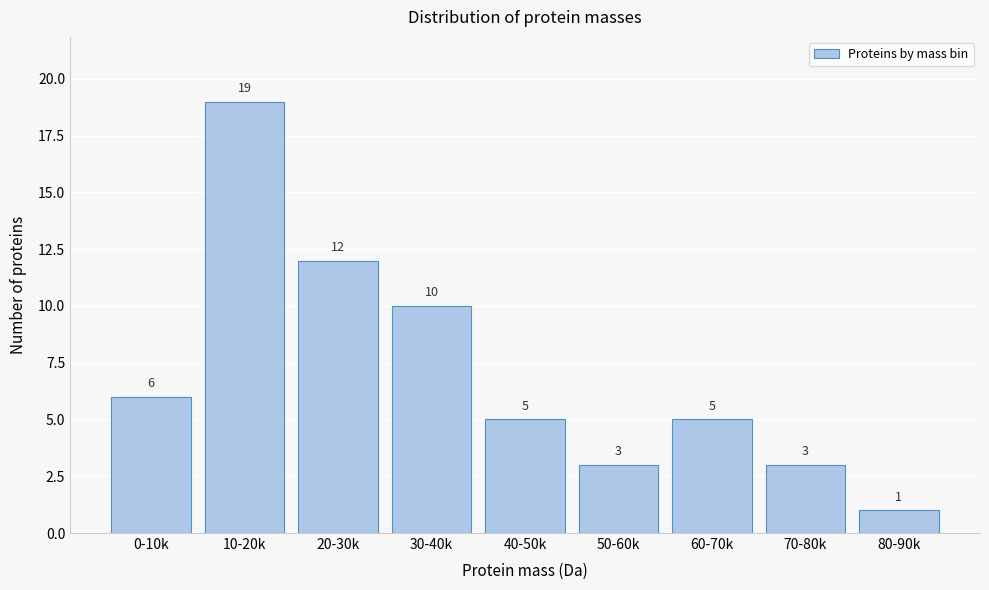

Reading left to right, transcribe all the data shown in this chart.

6	19	12	10	5	3	5	3	1